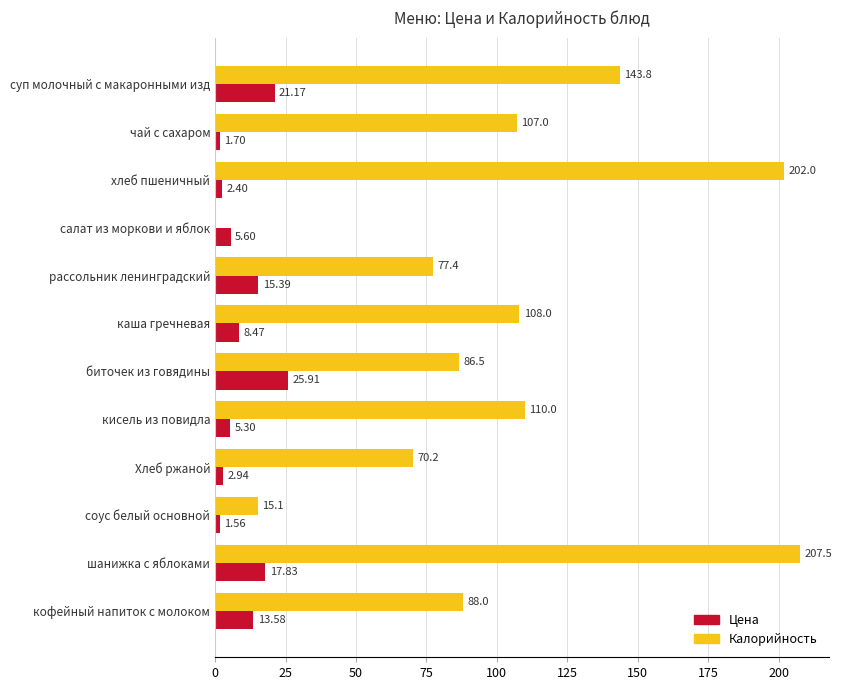

Which series has the widest spread of values?

Калорийность